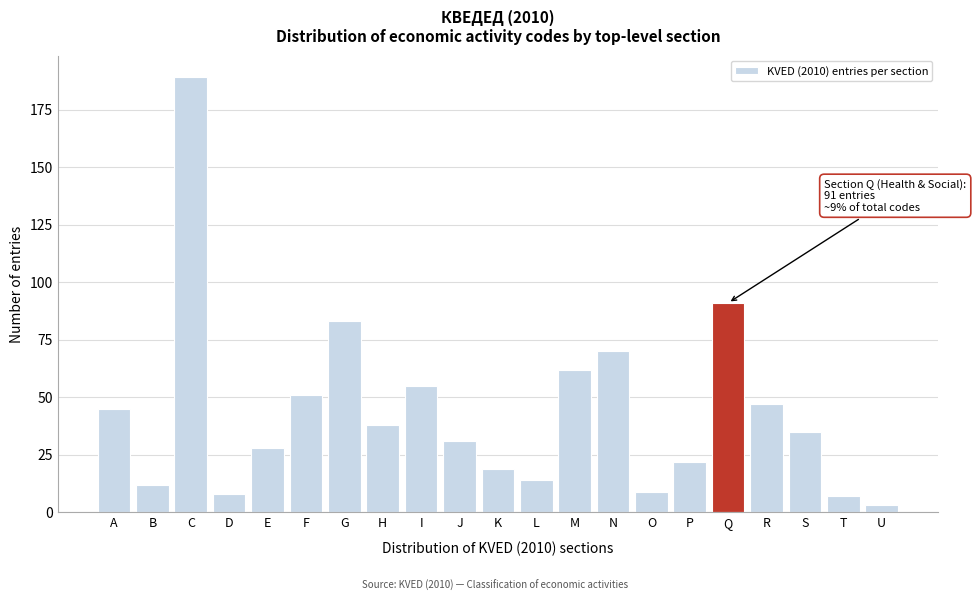

Reading left to right, extract all data points from this chart.

45	12	189	8	28	51	83	38	55	31	19	14	62	70	9	22	91	47	35	7	3